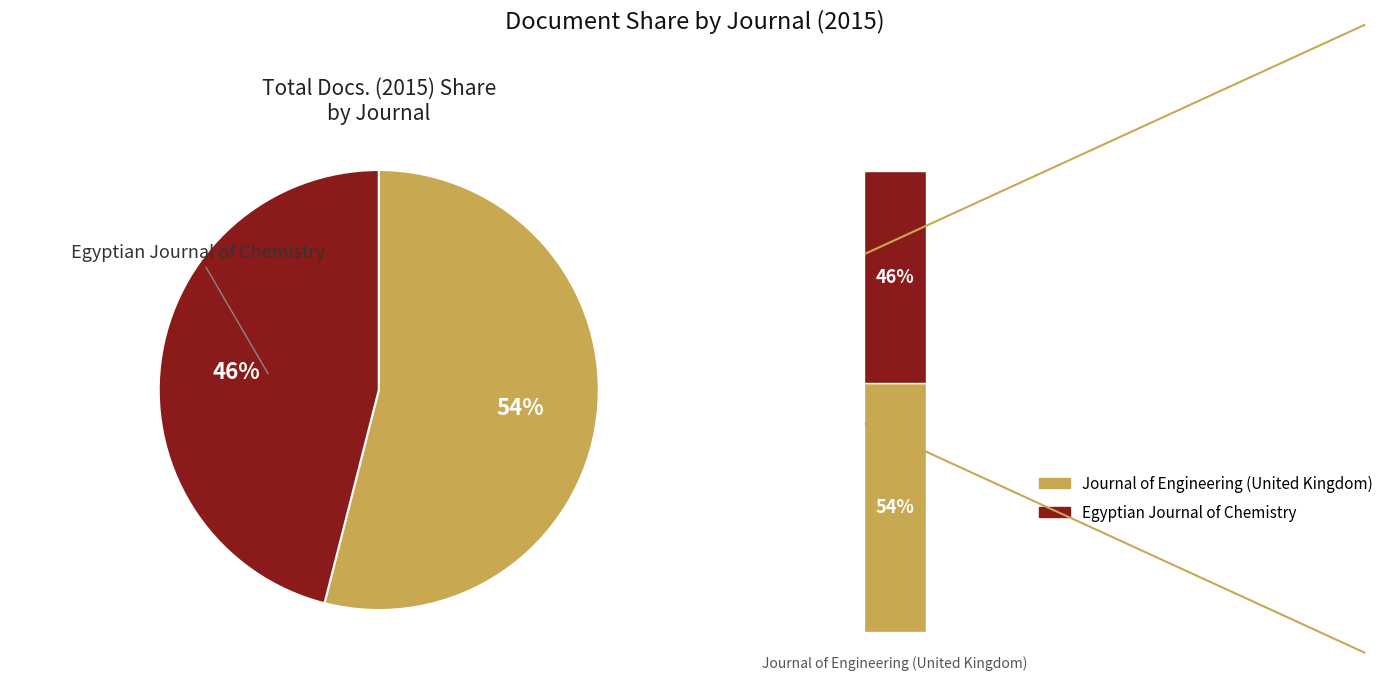

What is the majority slice?

Journal of Engineering (United Kingdom)